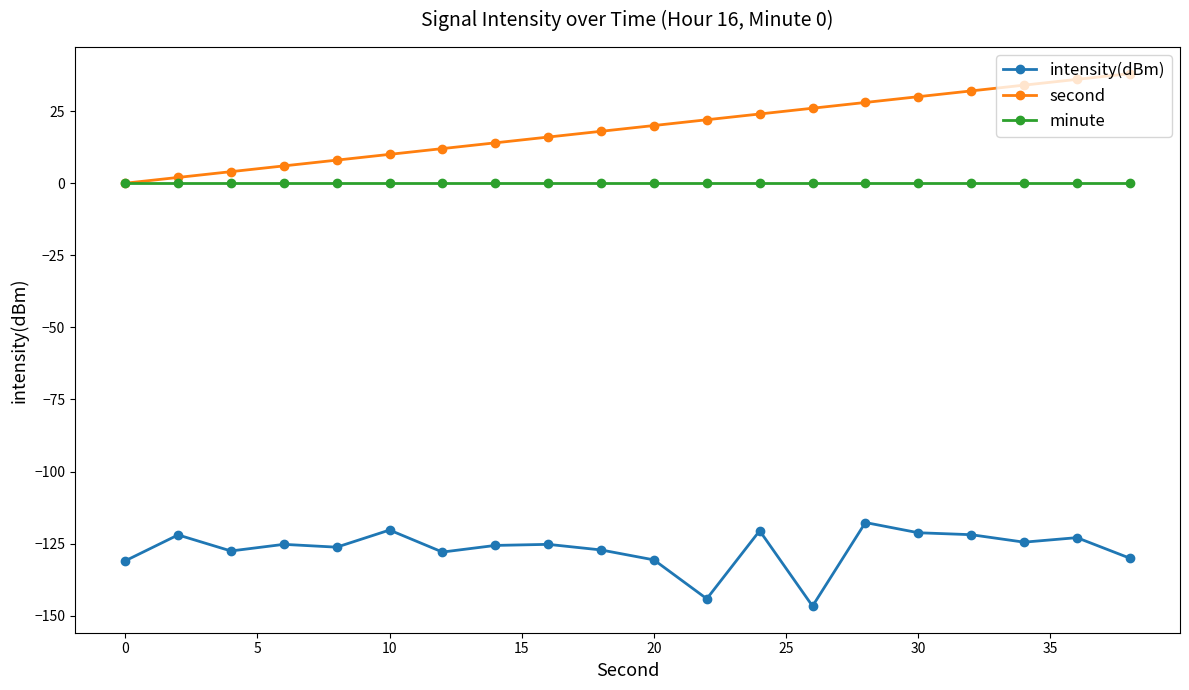

What is the value of the intensity(dBm) point at the 8th from the left?

-125.6